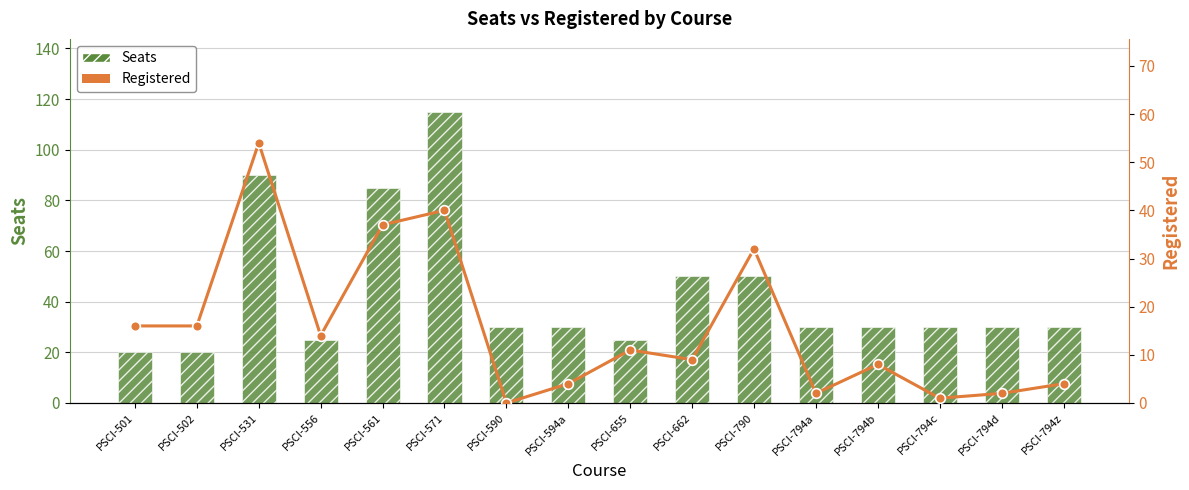

Where is Seats nearest to the value 67?

PSCI-662